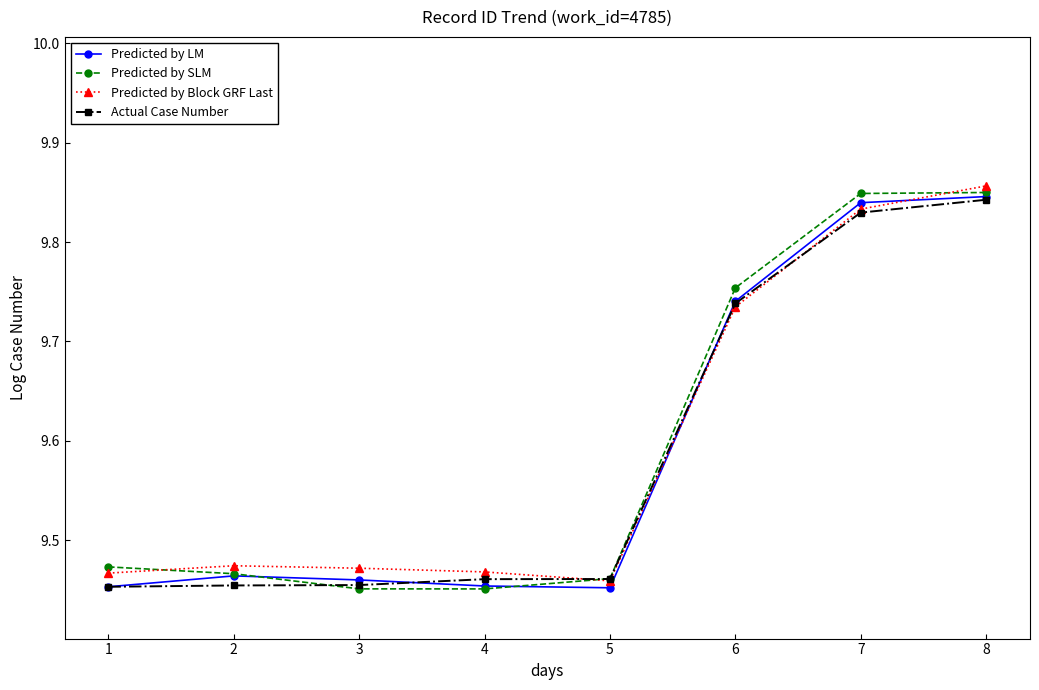

At how many categories does at least one series exceed 9?

8